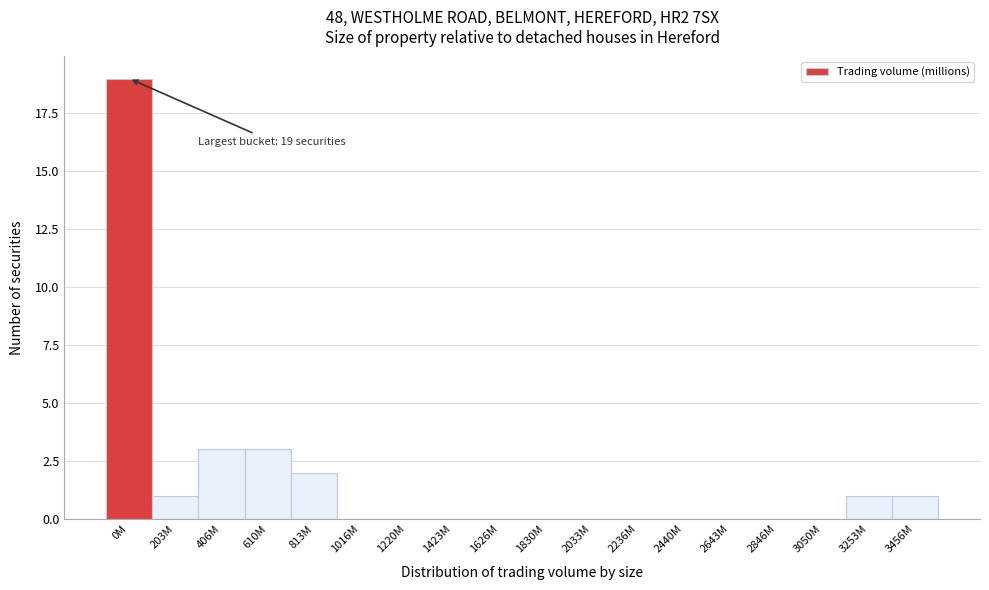

Reading left to right, what are all the values shown in this chart?

0M=19	203M=1	406M=3	610M=3	813M=2	1016M=0	1220M=0	1423M=0	1626M=0	1830M=0	2033M=0	2236M=0	2440M=0	2643M=0	2846M=0	3050M=0	3253M=1	3456M=1